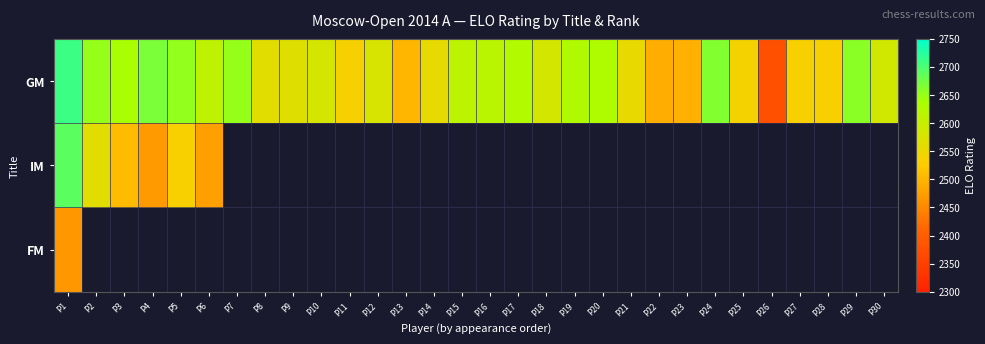

Between P4 and P5, which series saw the biggest shift?

IM